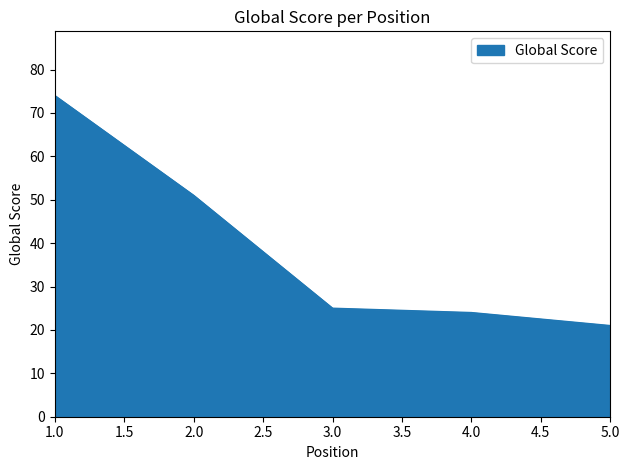

What is the sum of the values at 5.0 and 1.0?

95